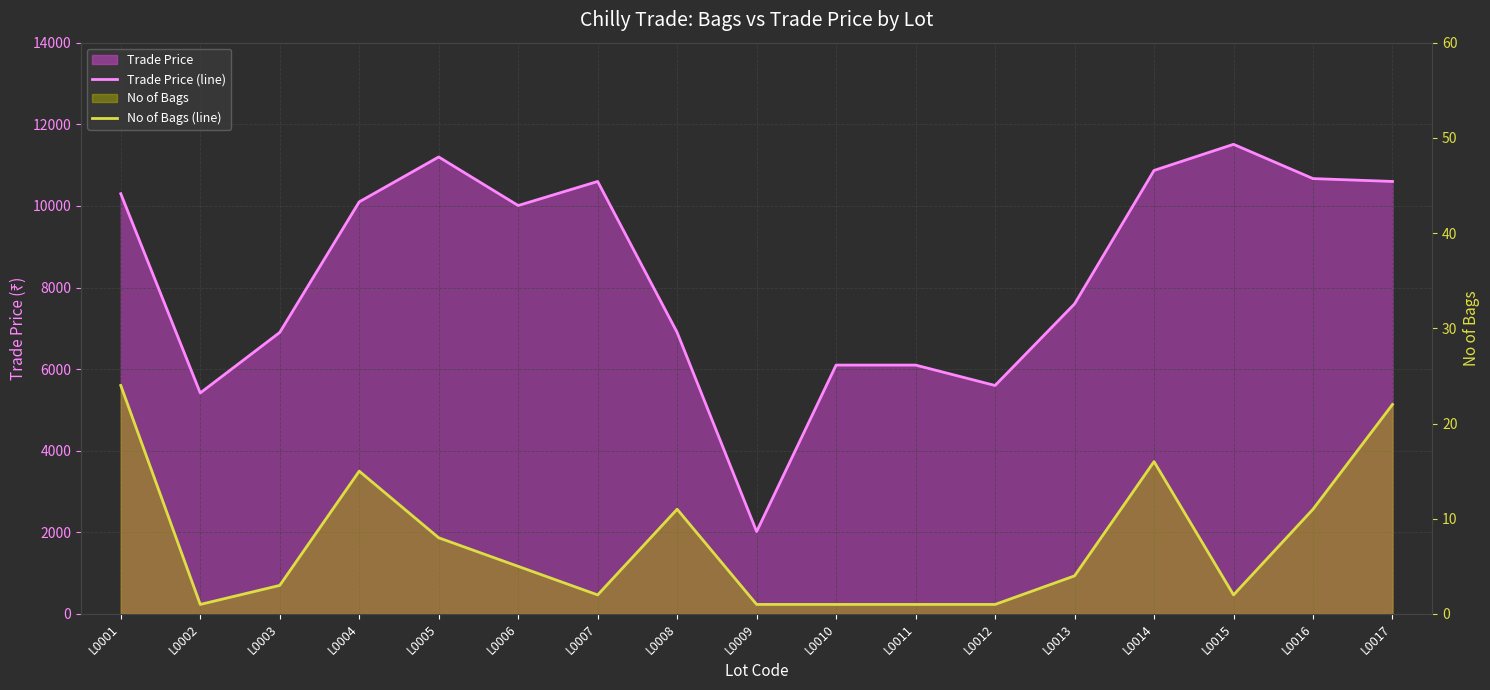

Reading left to right, list all the values displayed in this chart.

Trade Price (line): 10299	5416	6899	10099	11199	10009	10599	6899	2019	6099	6099	5599	7599	10869	11509	10669	10599
No of Bags (line): 24	1	3	15	8	5	2	11	1	1	1	1	4	16	2	11	22